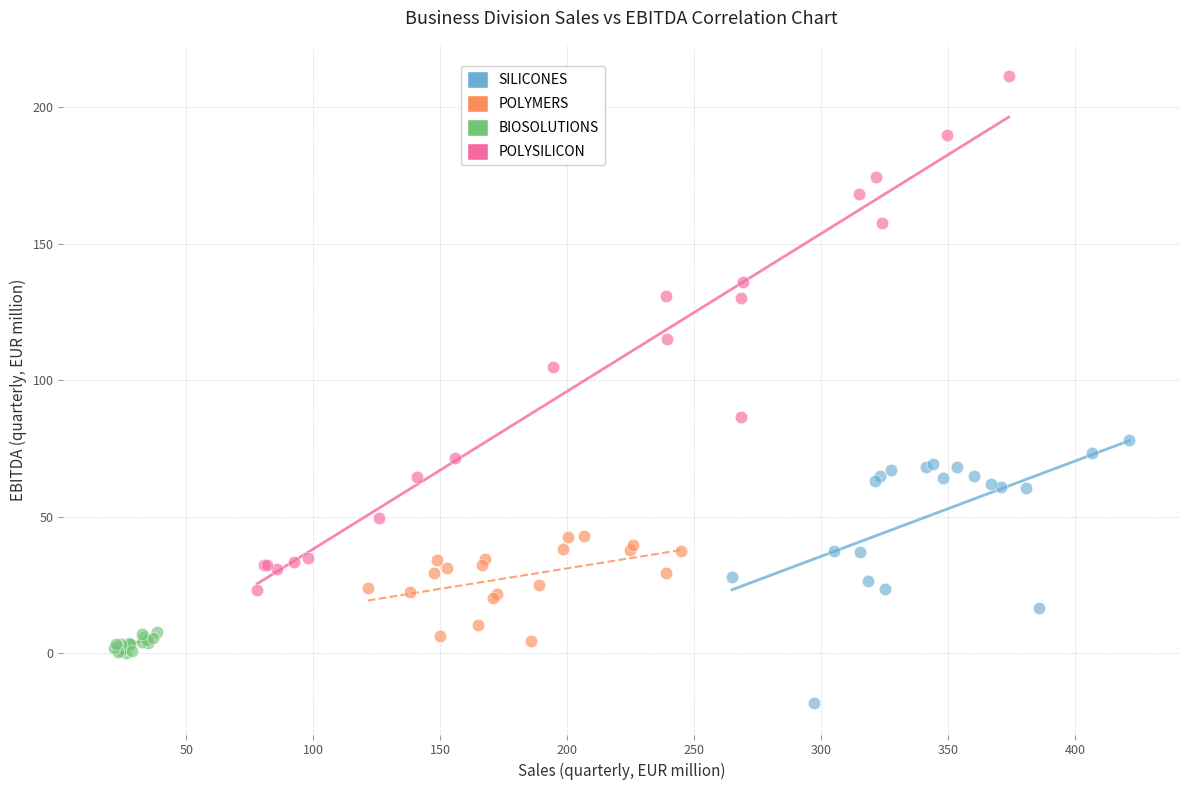

Which series reaches the maximum Y coordinate?

POLYSILICON